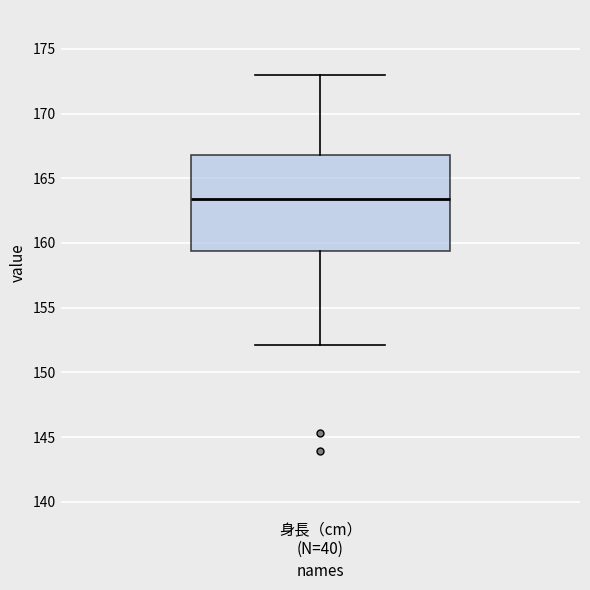

Where is the upper edge of the box for 身長（cm） (N=40) on the y-axis? The values are not printed on the chart, so give them approximately, as read against the axis.

167.0